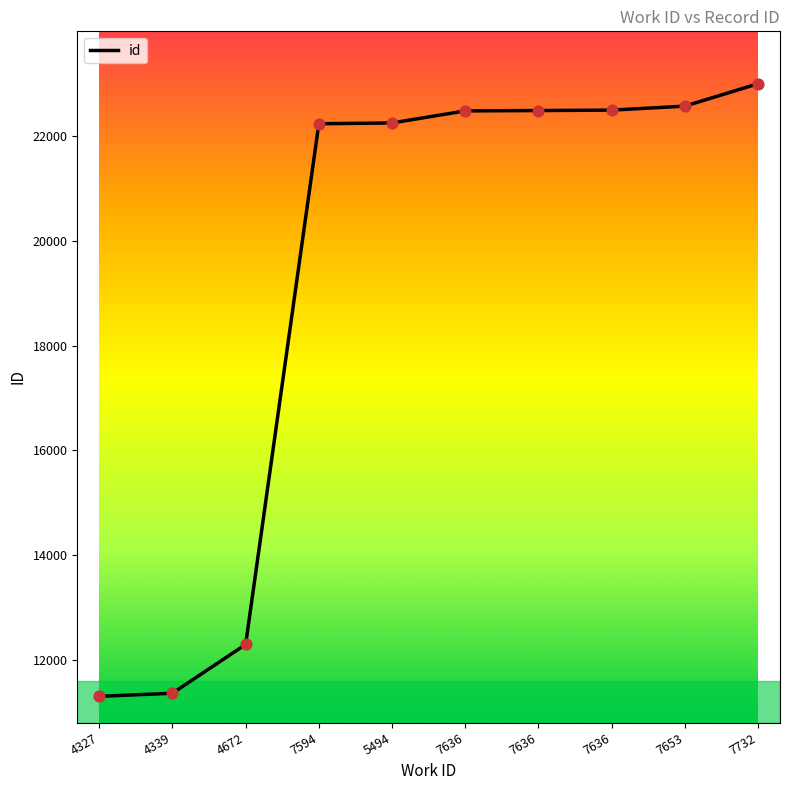

What is the ratio of the value at 7732 to the value at 4339?

2.0